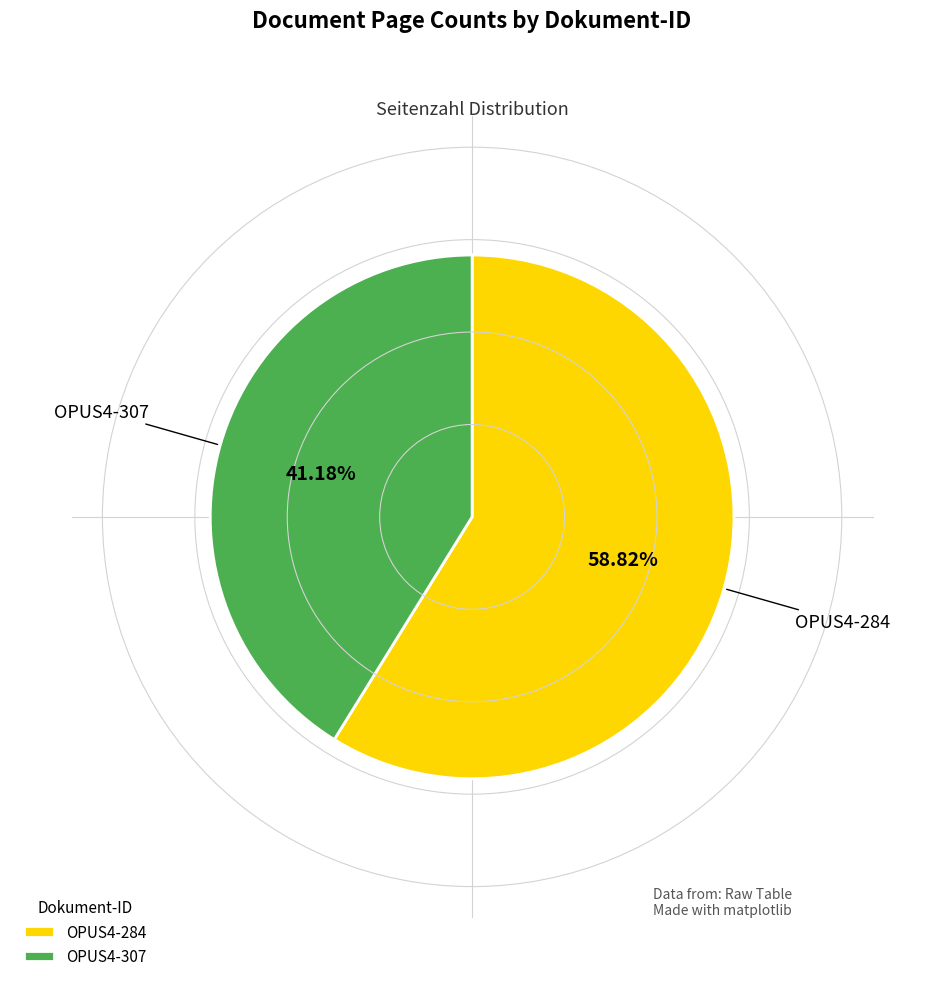

Rank the categories by value from lowest to highest.

OPUS4-307, OPUS4-284